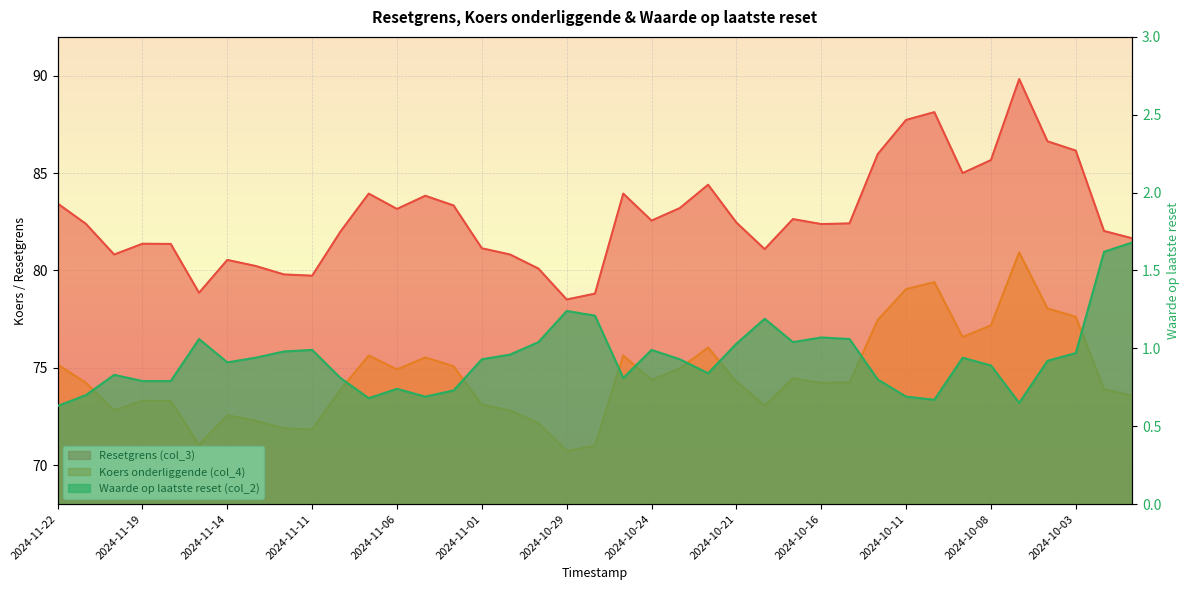

Reading left to right, list all the values displayed in this chart.

Resetgrens (col_3): 83.4	82.4	80.8	81.4	81.4	78.9	80.5	80.2	79.8	79.7	82.0	83.9	83.2	83.8	83.3	81.1	80.8	80.1	78.5	78.8	83.9	82.6	83.2	84.4	82.5	81.1	82.6	82.4	82.4	86.0	87.7	88.1	85.0	85.7	89.8	86.6	86.2	82.0	81.7
Koers onderliggende (col_4): 75.2	74.2	72.8	73.3	73.3	71.0	72.6	72.3	71.9	71.8	73.9	75.6	74.9	75.5	75.1	73.1	72.8	72.2	70.7	71.0	75.6	74.4	75.0	76.0	74.3	73.1	74.5	74.2	74.2	77.5	79.0	79.4	76.6	77.2	80.9	78.0	77.6	73.9	73.6
Waarde op laatste reset (col_2): 0.6	0.7	0.8	0.8	0.8	1.1	0.9	0.9	1.0	1.0	0.8	0.7	0.7	0.7	0.7	0.9	1.0	1.0	1.2	1.2	0.8	1.0	0.9	0.8	1.0	1.2	1.0	1.1	1.1	0.8	0.7	0.7	0.9	0.9	0.7	0.9	1.0	1.6	1.7